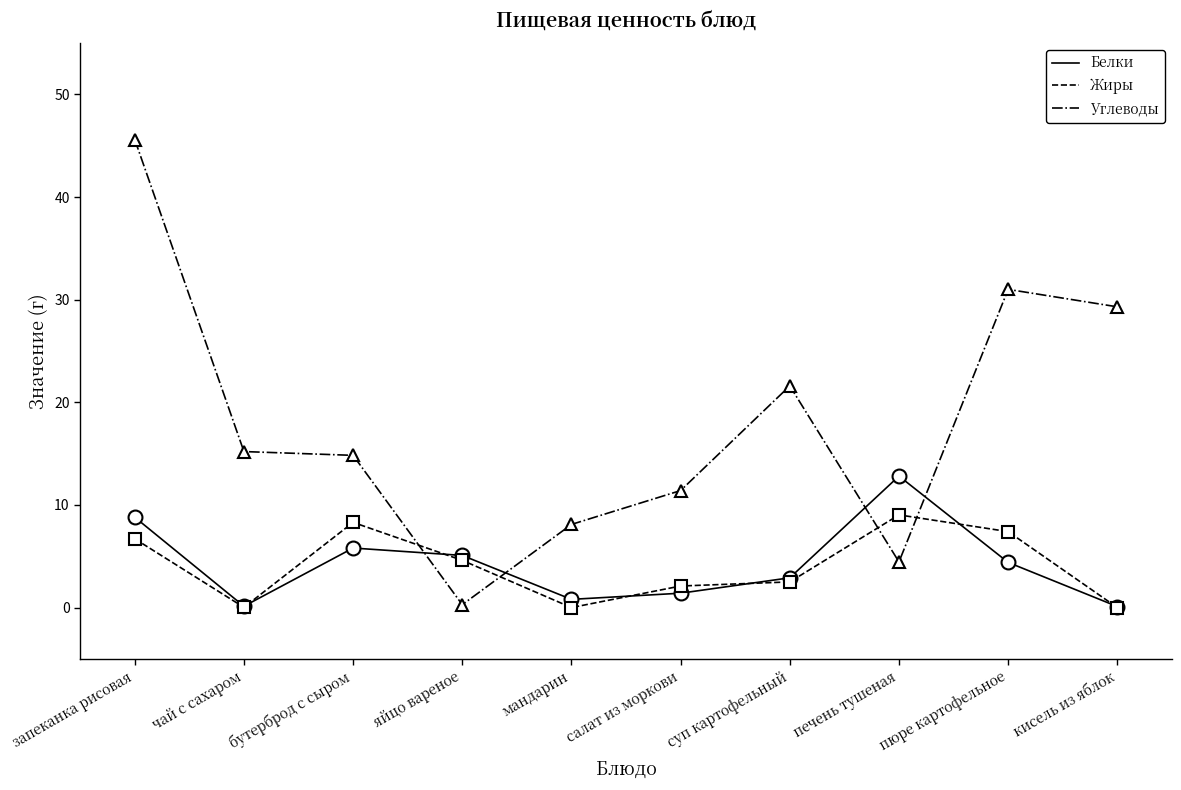

Between бутерброд с сыром and кисель из яблок, which series saw the biggest shift?

Углеводы